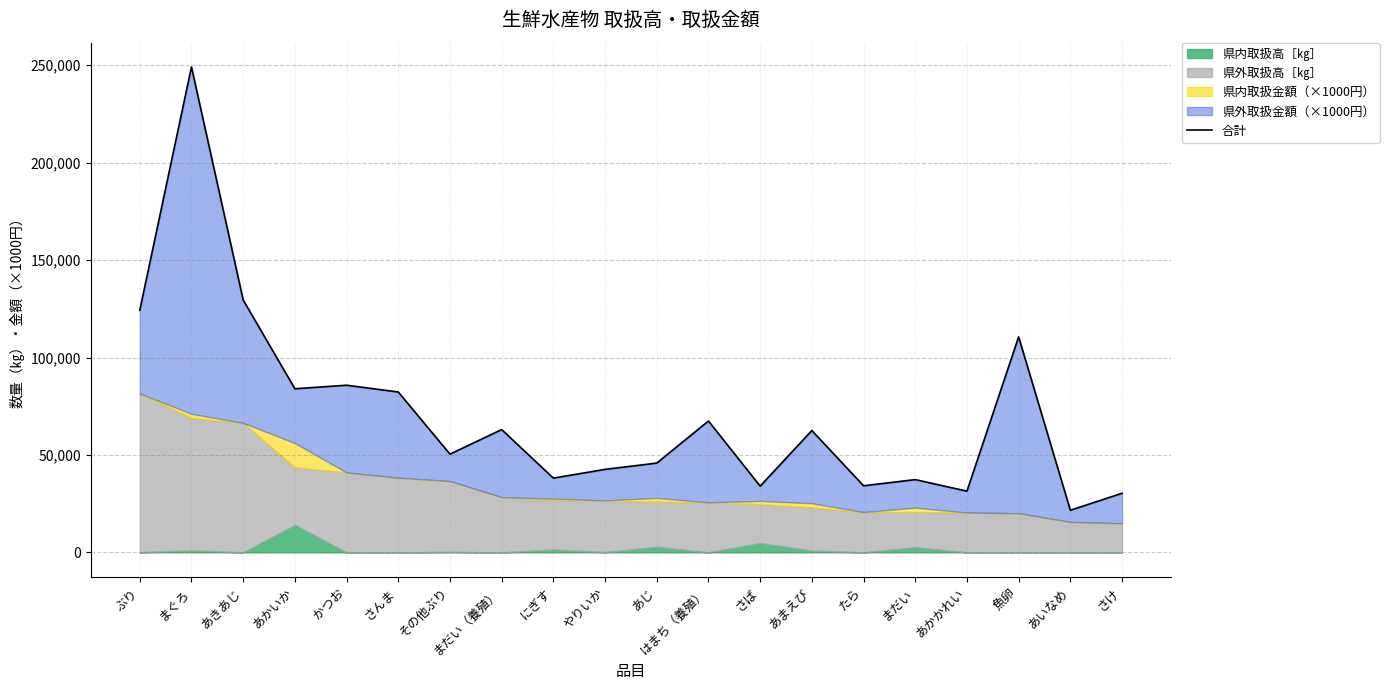

What is the ratio of the value at さんま to the value at たら?

2.4